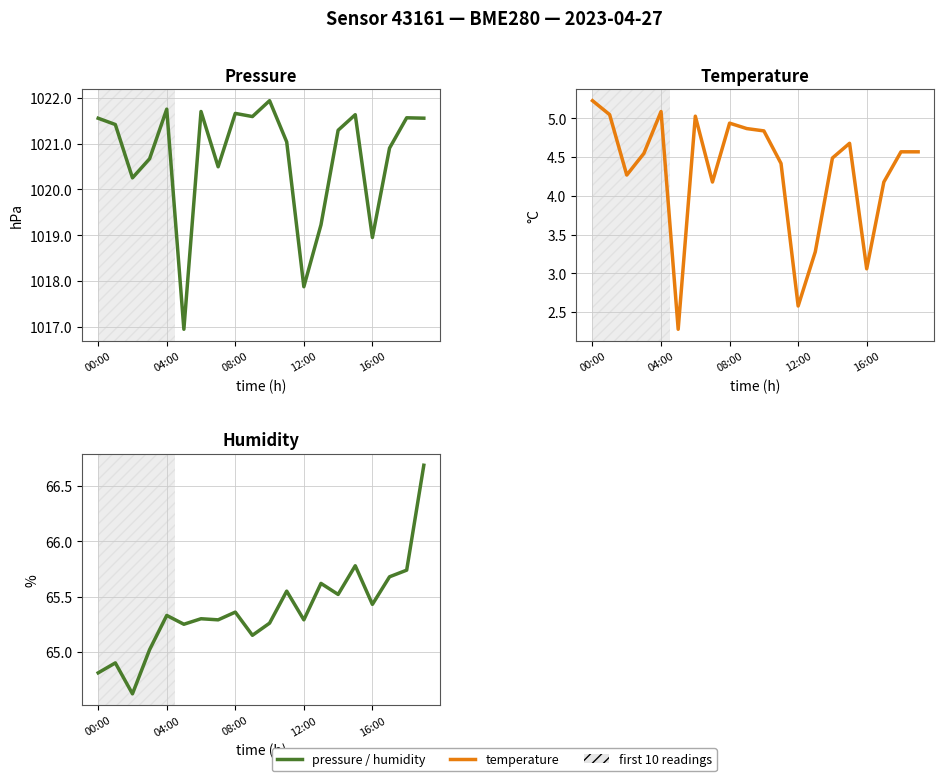

At which category is the sum across all series the highest?

19